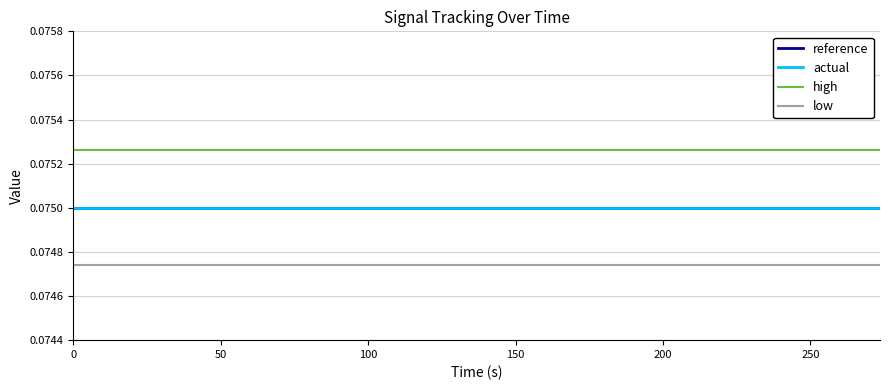

True or false: actual has more than 1 points higher than both neighbors.

False